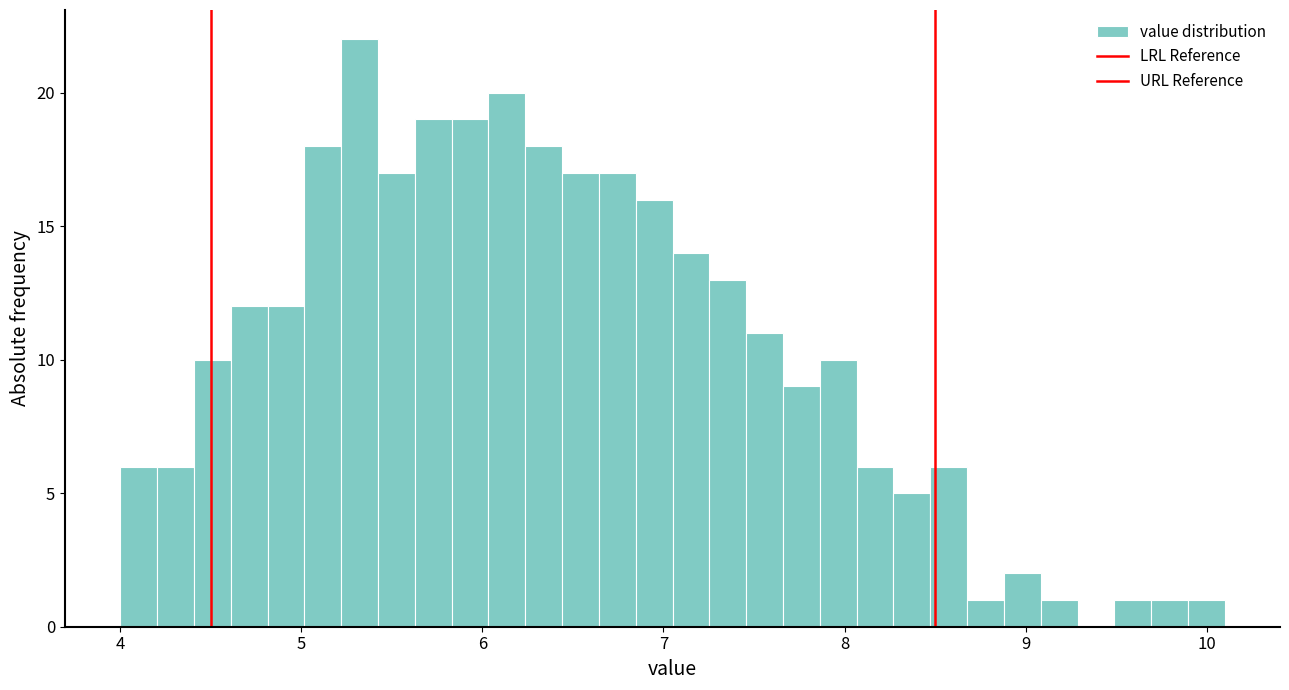

Read against the x-axis, roughly where is the centre of the tallest bar?

5.3